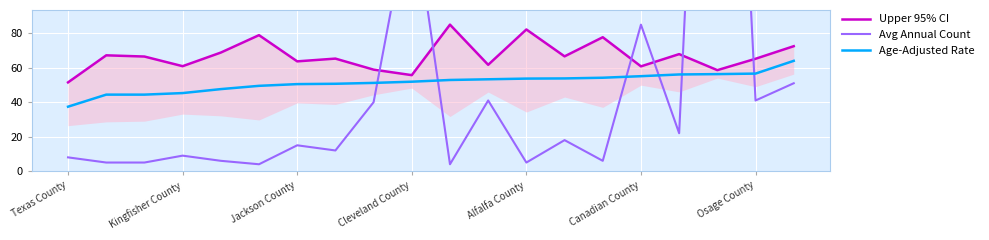

What is the difference between the second highest and second lowest values in the Avg Annual Count series?

153.0